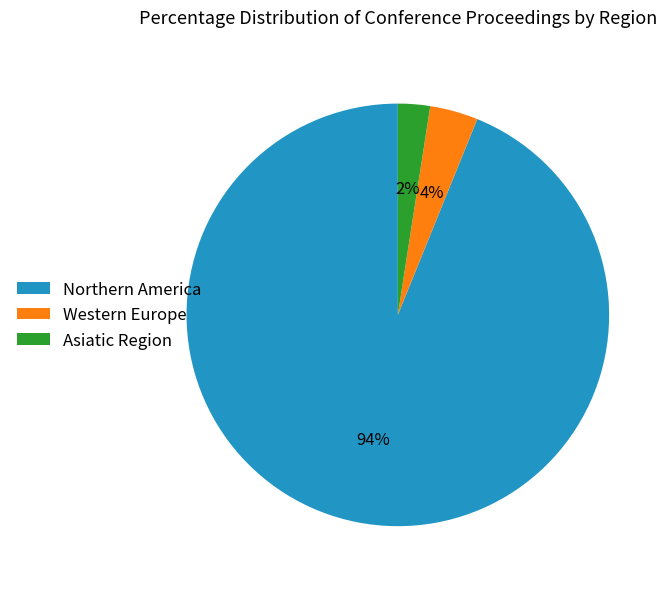

Combined, do Asiatic Region and Northern America account for over 50%?

Yes